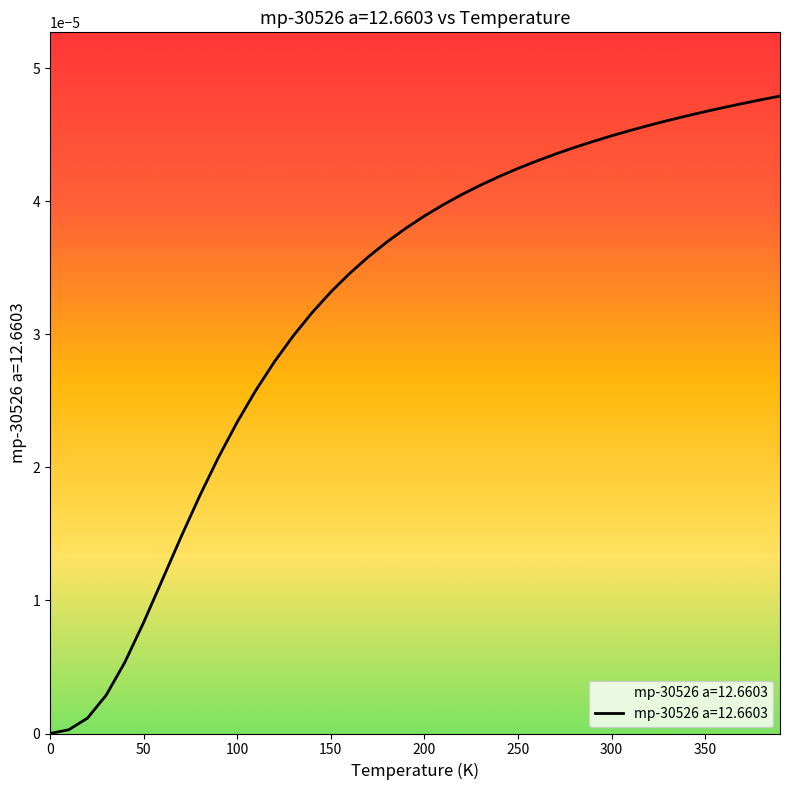

Does the chart have visible grid lines?

No